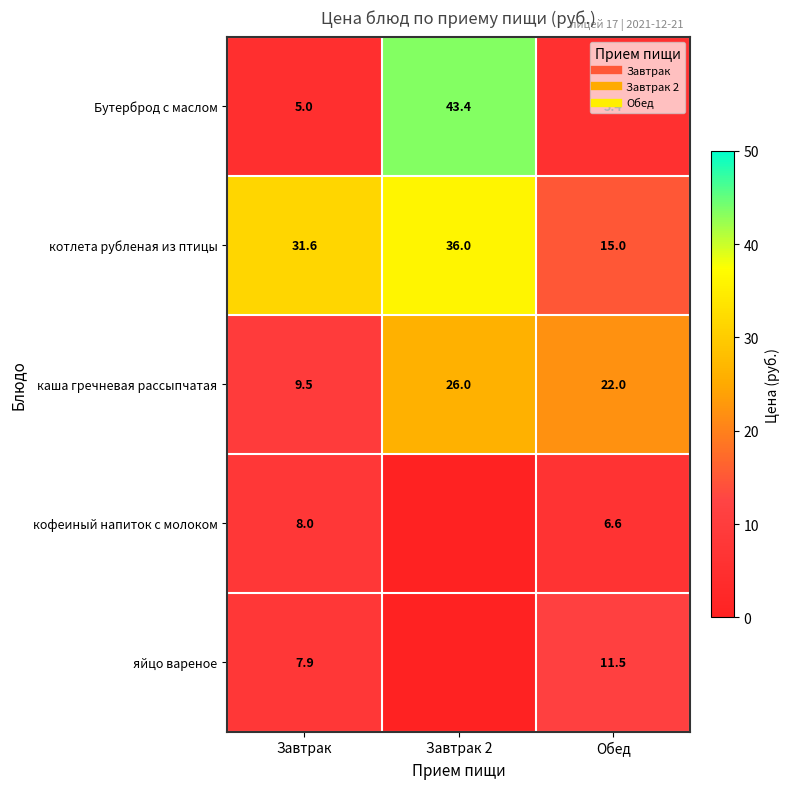

Between Обед and Завтрак 2, which is larger?

Завтрак 2